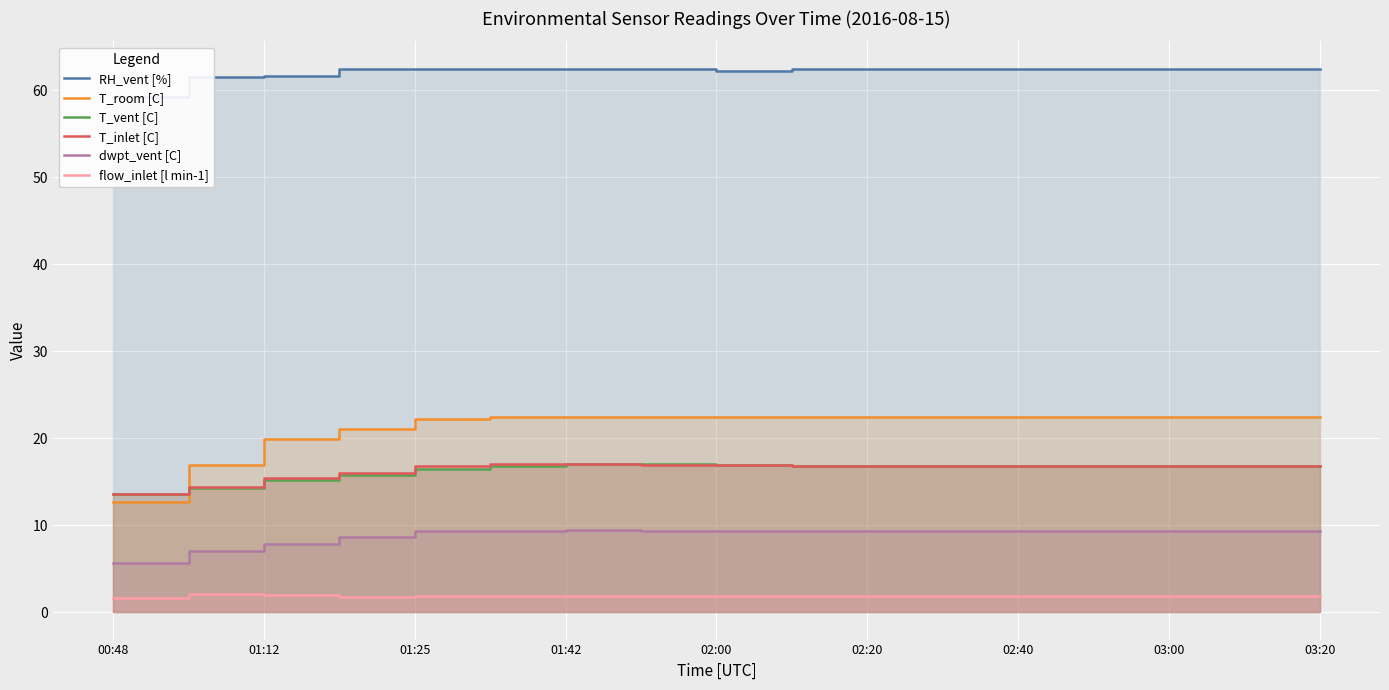

How many intersections are there between T_vent [C] and T_room [C]?

1